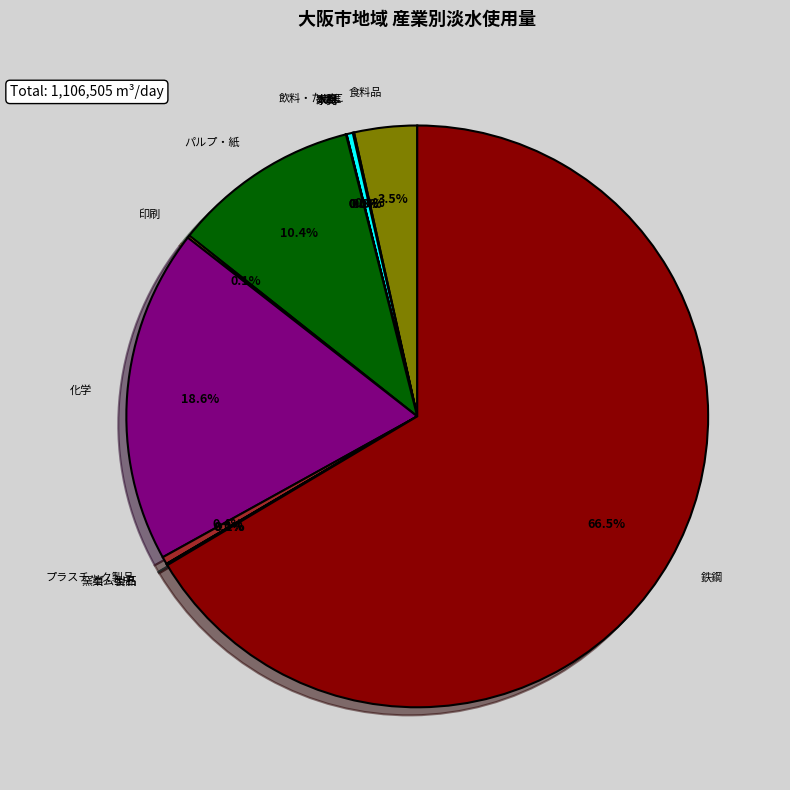

Is it true that プラスチック製品 is 1% of the pie?

False